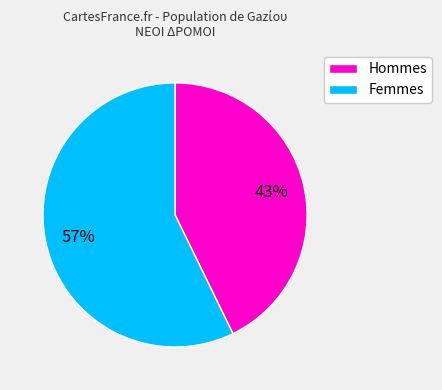

Is the sum of Hommes and Femmes greater than half?

Yes